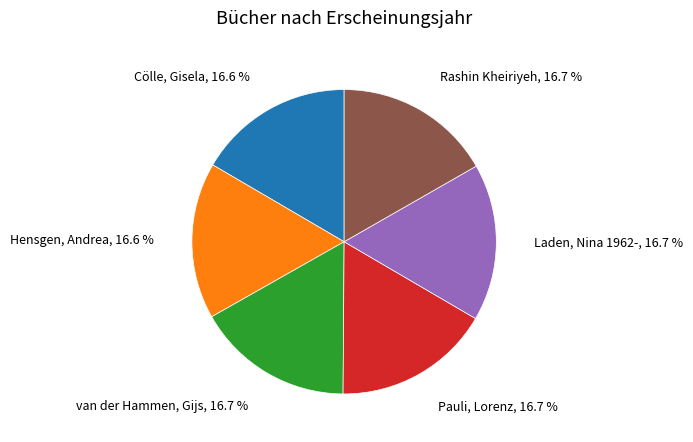

Is there a majority slice in this chart?

No